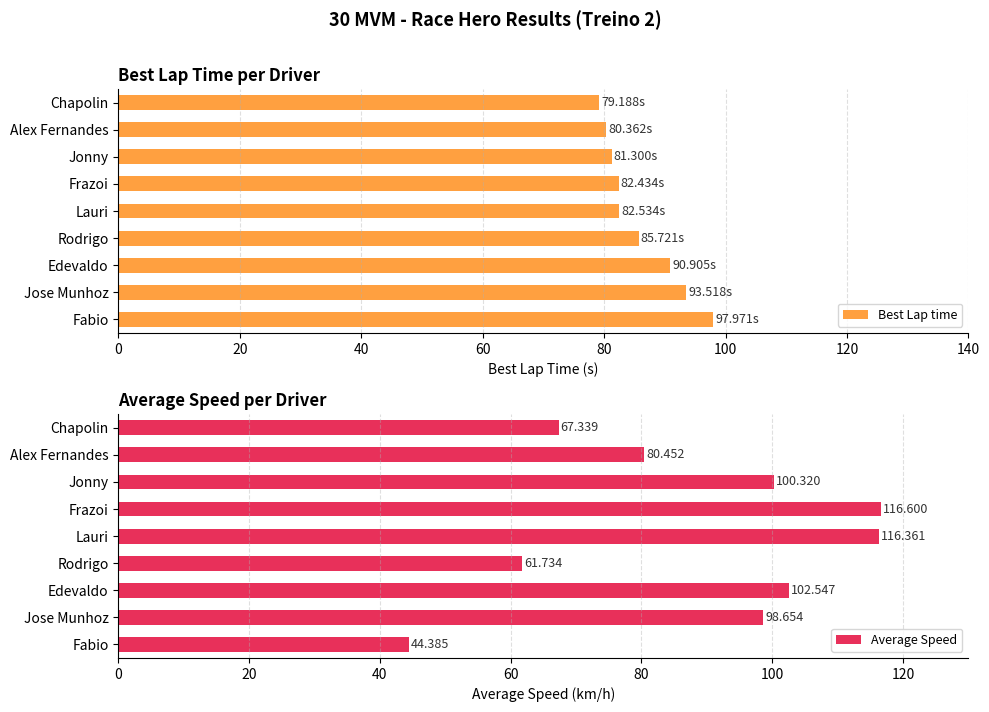

Which category has the highest value in the Best Lap time series?

Fabio